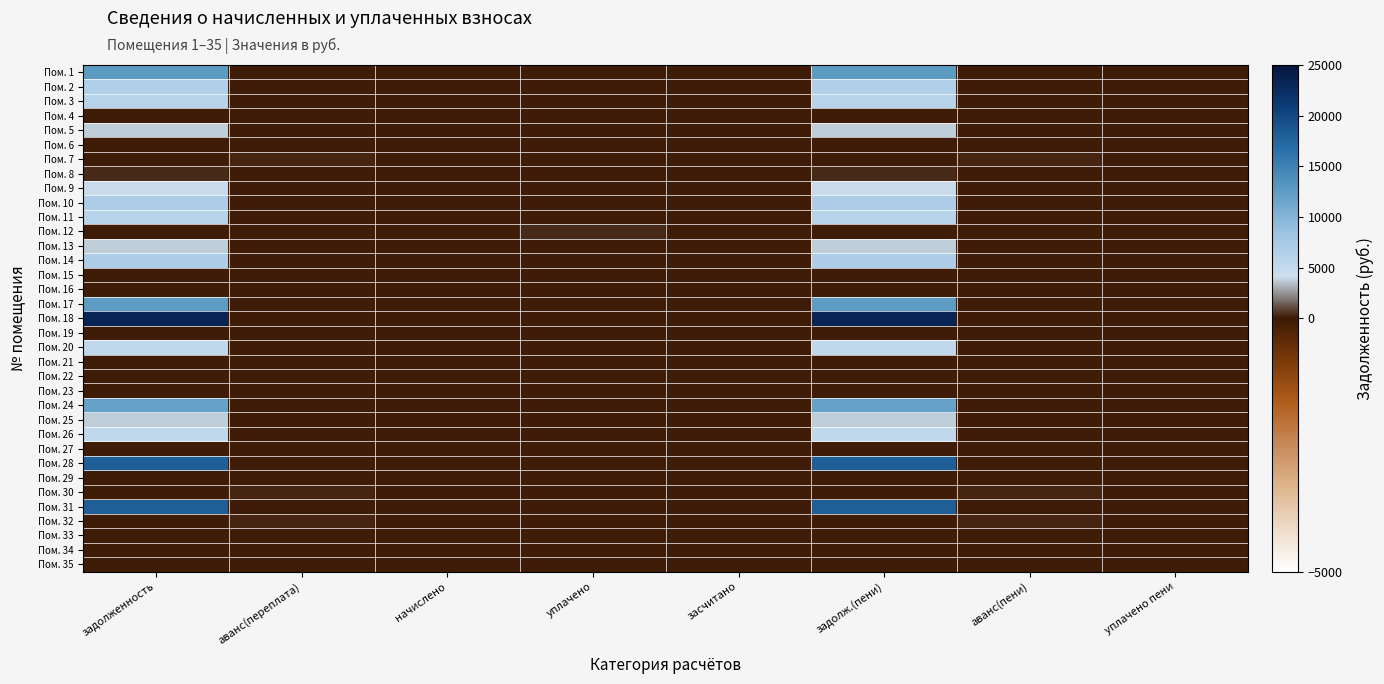

Reading left to right, transcribe all the data shown in this chart.

Пом. 1: задолженность=12627.9	аванс(переплата)=0.0	начислено=0.0	уплачено=0.0	засчитано=0.0	задолж.(пени)=12627.9	аванс(пени)=0.0	уплачено пени=0.0
Пом. 2: задолженность=6626.2	аванс(переплата)=0.0	начислено=0.0	уплачено=0.0	засчитано=0.0	задолж.(пени)=6626.2	аванс(пени)=0.0	уплачено пени=0.0
Пом. 3: задолженность=5900.0	аванс(переплата)=0.0	начислено=0.0	уплачено=0.0	засчитано=0.0	задолж.(пени)=5900.0	аванс(пени)=0.0	уплачено пени=0.0
Пом. 4: задолженность=0.0	аванс(переплата)=0.0	начислено=0.0	уплачено=0.0	засчитано=0.0	задолж.(пени)=0.0	аванс(пени)=0.0	уплачено пени=0.0
Пом. 5: задолженность=3754.5	аванс(переплата)=0.0	начислено=0.0	уплачено=0.0	засчитано=0.0	задолж.(пени)=3754.5	аванс(пени)=0.0	уплачено пени=0.0
Пом. 6: задолженность=0.0	аванс(переплата)=0.0	начислено=0.0	уплачено=0.0	засчитано=0.0	задолж.(пени)=0.0	аванс(пени)=0.0	уплачено пени=0.0
Пом. 7: задолженность=0.0	аванс(переплата)=244.4	начислено=0.0	уплачено=0.0	засчитано=0.0	задолж.(пени)=0.0	аванс(пени)=244.4	уплачено пени=0.0
Пом. 8: задолженность=313.2	аванс(переплата)=0.0	начислено=0.0	уплачено=0.0	засчитано=0.0	задолж.(пени)=313.2	аванс(пени)=0.0	уплачено пени=0.0
Пом. 9: задолженность=4047.5	аванс(переплата)=0.0	начислено=0.0	уплачено=0.0	засчитано=0.0	задолж.(пени)=4047.5	аванс(пени)=0.0	уплачено пени=0.0
Пом. 10: задолженность=6972.7	аванс(переплата)=0.0	начислено=0.0	уплачено=0.0	засчитано=0.0	задолж.(пени)=6972.7	аванс(пени)=0.0	уплачено пени=0.0
Пом. 11: задолженность=5900.0	аванс(переплата)=0.0	начислено=0.0	уплачено=0.0	засчитано=0.0	задолж.(пени)=5900.0	аванс(пени)=0.0	уплачено пени=0.0
Пом. 12: задолженность=0.0	аванс(переплата)=0.0	начислено=0.0	уплачено=313.2	засчитано=0.0	задолж.(пени)=0.0	аванс(пени)=0.0	уплачено пени=0.0
Пом. 13: задолженность=3778.9	аванс(переплата)=0.0	начислено=0.0	уплачено=0.0	засчитано=0.0	задолж.(пени)=3778.9	аванс(пени)=0.0	уплачено пени=0.0
Пом. 14: задолженность=6936.1	аванс(переплата)=0.0	начислено=0.0	уплачено=0.0	засчитано=0.0	задолж.(пени)=6936.1	аванс(пени)=0.0	уплачено пени=0.0
Пом. 15: задолженность=0.0	аванс(переплата)=0.1	начислено=0.0	уплачено=0.0	засчитано=0.0	задолж.(пени)=0.0	аванс(пени)=0.1	уплачено пени=0.0
Пом. 16: задолженность=0.0	аванс(переплата)=0.0	начислено=0.0	уплачено=0.0	засчитано=0.0	задолж.(пени)=0.0	аванс(пени)=0.0	уплачено пени=0.0
Пом. 17: задолженность=12587.3	аванс(переплата)=0.0	начислено=0.0	уплачено=0.0	засчитано=0.0	задолж.(пени)=12587.3	аванс(пени)=0.0	уплачено пени=0.0
Пом. 18: задолженность=23306.8	аванс(переплата)=0.0	начислено=0.0	уплачено=0.0	засчитано=0.0	задолж.(пени)=23306.8	аванс(пени)=0.0	уплачено пени=0.0
Пом. 19: задолженность=0.0	аванс(переплата)=0.0	начислено=0.0	уплачено=0.0	засчитано=0.0	задолж.(пени)=0.0	аванс(пени)=0.0	уплачено пени=0.0
Пом. 20: задолженность=5217.3	аванс(переплата)=0.0	начислено=0.0	уплачено=0.0	засчитано=0.0	задолж.(пени)=5217.3	аванс(пени)=0.0	уплачено пени=0.0
Пом. 21: задолженность=0.0	аванс(переплата)=0.0	начислено=0.0	уплачено=0.0	засчитано=0.0	задолж.(пени)=0.0	аванс(пени)=0.0	уплачено пени=0.0
Пом. 22: задолженность=0.0	аванс(переплата)=0.0	начислено=0.0	уплачено=0.0	засчитано=0.0	задолж.(пени)=0.0	аванс(пени)=0.0	уплачено пени=0.0
Пом. 23: задолженность=0.0	аванс(переплата)=0.0	начислено=0.0	уплачено=0.0	засчитано=0.0	задолж.(пени)=0.0	аванс(пени)=0.0	уплачено пени=0.0
Пом. 24: задолженность=11976.0	аванс(переплата)=0.0	начислено=0.0	уплачено=0.0	засчитано=0.0	задолж.(пени)=11976.0	аванс(пени)=0.0	уплачено пени=0.0
Пом. 25: задолженность=3770.3	аванс(переплата)=0.0	начислено=0.0	уплачено=0.0	засчитано=0.0	задолж.(пени)=3770.3	аванс(пени)=0.0	уплачено пени=0.0
Пом. 26: задолженность=5339.2	аванс(переплата)=0.0	начислено=0.0	уплачено=0.0	засчитано=0.0	задолж.(пени)=5339.2	аванс(пени)=0.0	уплачено пени=0.0
Пом. 27: задолженность=0.0	аванс(переплата)=0.0	начислено=0.0	уплачено=0.0	засчитано=0.0	задолж.(пени)=0.0	аванс(пени)=0.0	уплачено пени=0.0
Пом. 28: задолженность=18068.8	аванс(переплата)=0.0	начислено=0.0	уплачено=0.0	засчитано=0.0	задолж.(пени)=18068.8	аванс(пени)=0.0	уплачено пени=0.0
Пом. 29: задолженность=0.0	аванс(переплата)=0.0	начислено=0.0	уплачено=0.0	засчитано=0.0	задолж.(пени)=0.0	аванс(пени)=0.0	уплачено пени=0.0
Пом. 30: задолженность=0.0	аванс(переплата)=254.9	начислено=0.0	уплачено=0.0	засчитано=0.0	задолж.(пени)=0.0	аванс(пени)=254.9	уплачено пени=0.0
Пом. 31: задолженность=18068.8	аванс(переплата)=0.0	начислено=0.0	уплачено=0.0	засчитано=0.0	задолж.(пени)=18068.8	аванс(пени)=0.0	уплачено пени=0.0
Пом. 32: задолженность=0.0	аванс(переплата)=232.1	начислено=0.0	уплачено=0.0	засчитано=0.0	задолж.(пени)=0.0	аванс(пени)=232.1	уплачено пени=0.0
Пом. 33: задолженность=0.0	аванс(переплата)=0.0	начислено=0.0	уплачено=0.0	засчитано=0.0	задолж.(пени)=0.0	аванс(пени)=0.0	уплачено пени=0.0
Пом. 34: задолженность=0.0	аванс(переплата)=0.0	начислено=0.0	уплачено=0.0	засчитано=0.0	задолж.(пени)=0.0	аванс(пени)=0.0	уплачено пени=0.0
Пом. 35: задолженность=0.0	аванс(переплата)=0.0	начислено=0.0	уплачено=0.0	засчитано=0.0	задолж.(пени)=0.0	аванс(пени)=0.0	уплачено пени=0.0